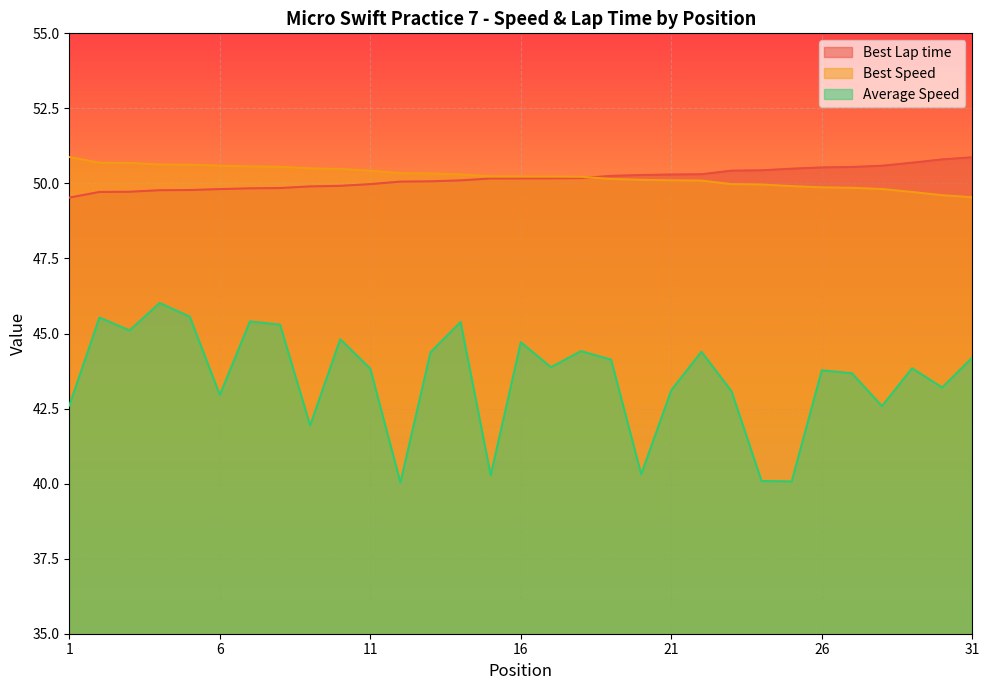

Is it true that Best Lap time equals 28.6 at 21?

False